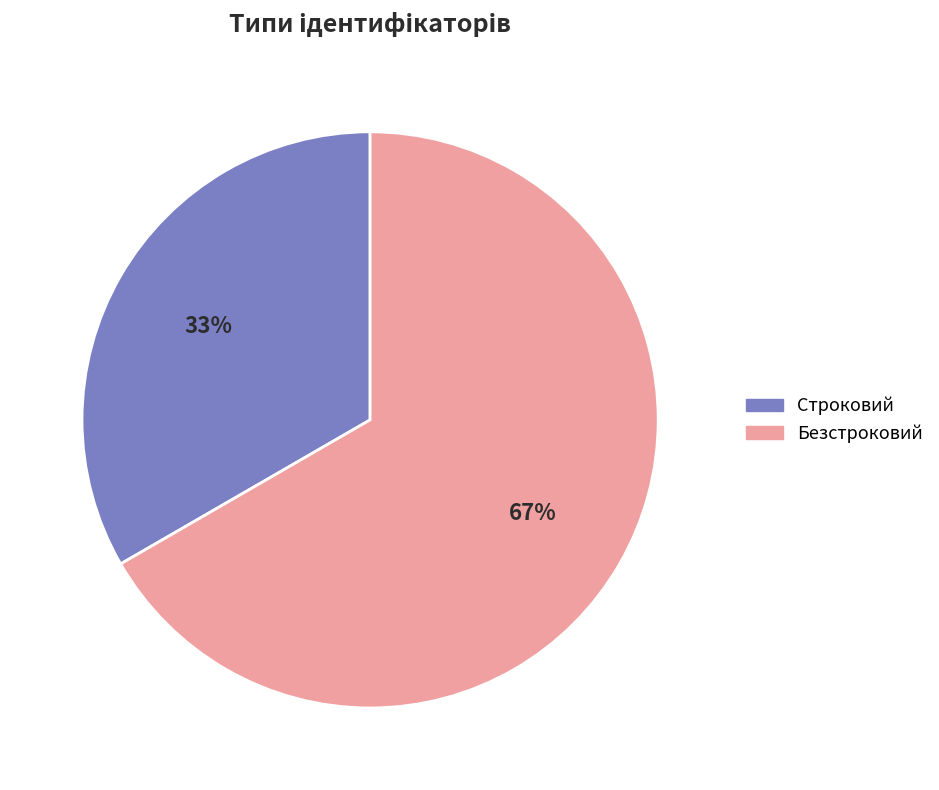

Rank the categories by value from lowest to highest.

Строковий, Безстроковий